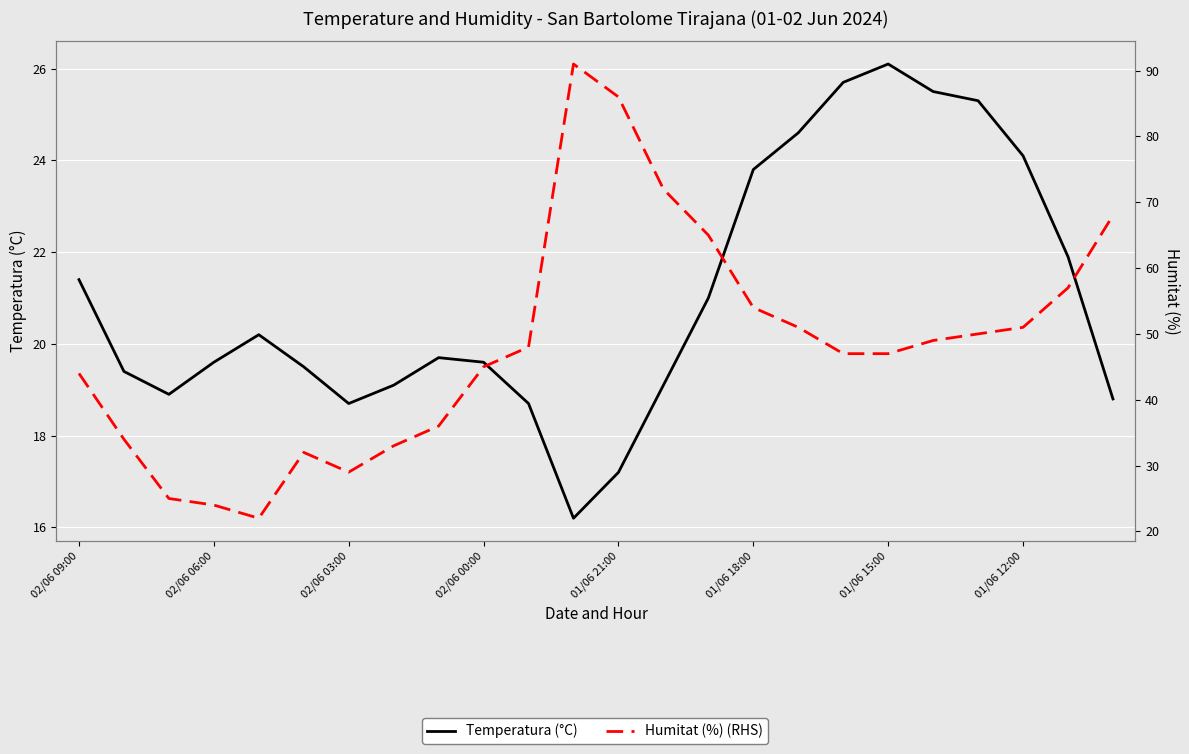

True or false: Temperatura (°C) and Humitat (%) (RHS) intersect in this chart.

False